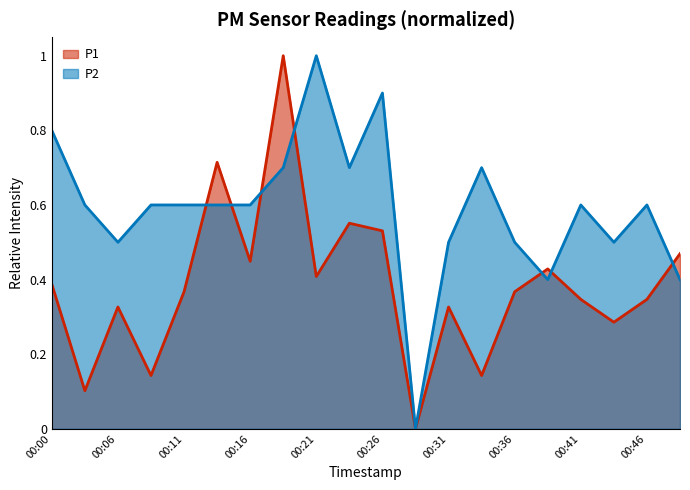

Reading left to right, transcribe all the data shown in this chart.

P1: 00:00=0.4	00:03=0.1	00:06=0.3	00:09=0.1	00:11=0.4	00:14=0.7	00:16=0.4	00:19=1.0	00:21=0.4	00:23=0.6	00:26=0.5	00:28=0.0	00:31=0.3	00:33=0.1	00:36=0.4	00:38=0.4	00:41=0.3	00:43=0.3	00:46=0.3	00:48=0.5
P2: 00:00=0.8	00:03=0.6	00:06=0.5	00:09=0.6	00:11=0.6	00:14=0.6	00:16=0.6	00:19=0.7	00:21=1.0	00:23=0.7	00:26=0.9	00:28=0.0	00:31=0.5	00:33=0.7	00:36=0.5	00:38=0.4	00:41=0.6	00:43=0.5	00:46=0.6	00:48=0.4